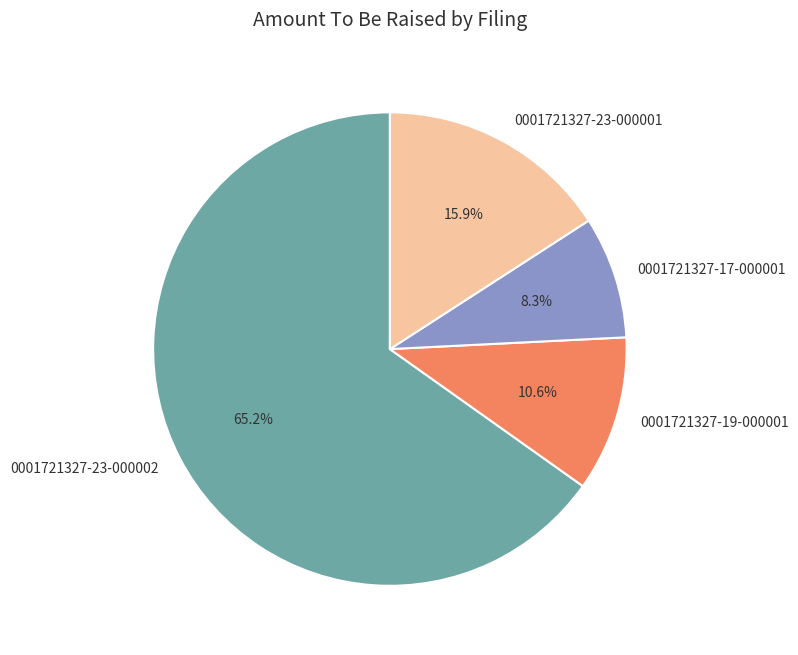

To the nearest percent, what is the difference between the largest and smallest slice percentages?

57%